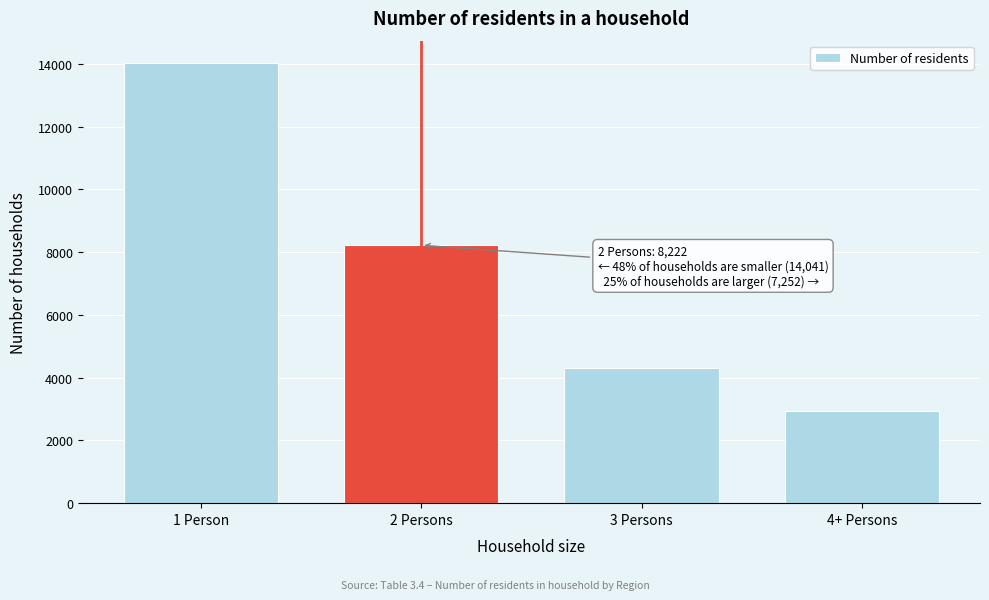

Reading left to right, transcribe all the data shown in this chart.

1 Person=14041.9	2 Persons=8222.4	3 Persons=4324.8	4+ Persons=2927.9